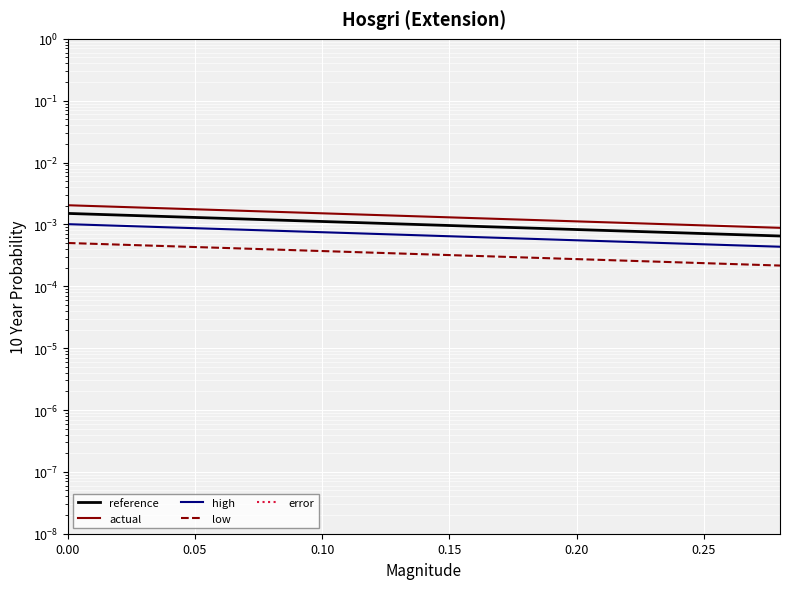

True or false: low and actual cross at least once.

False